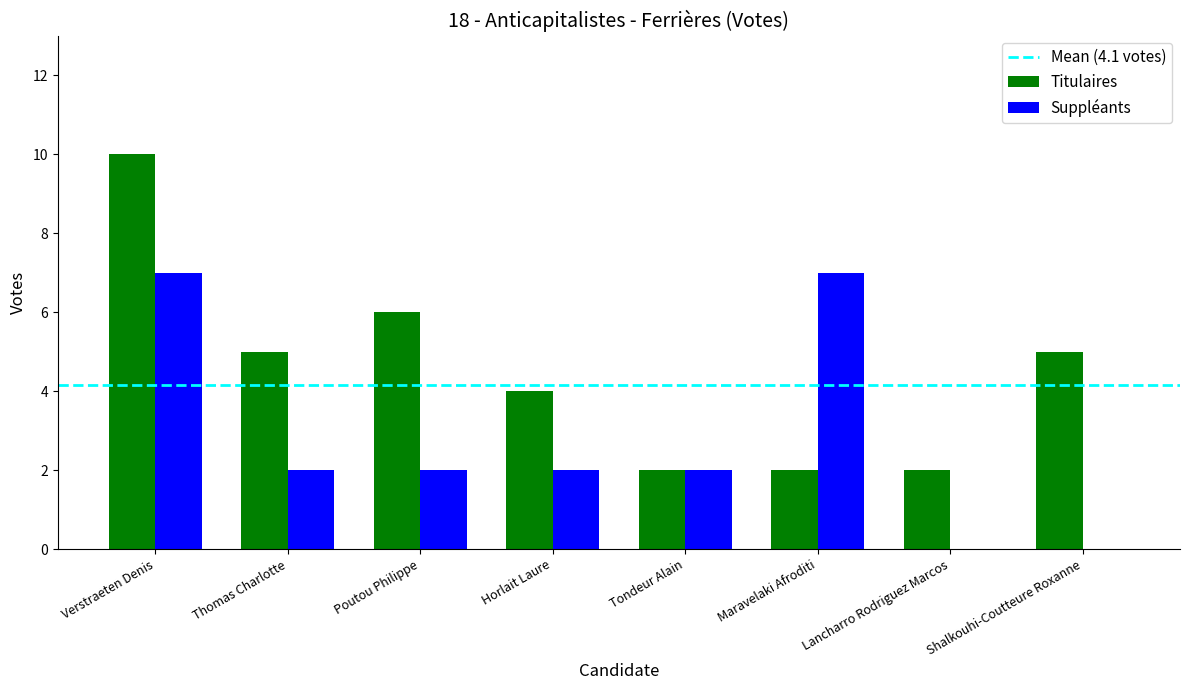

What is the sum of all Titulaires values?

36